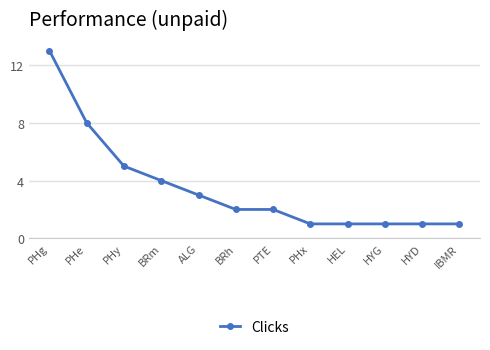

True or false: the data shows 3 at PHy.

False